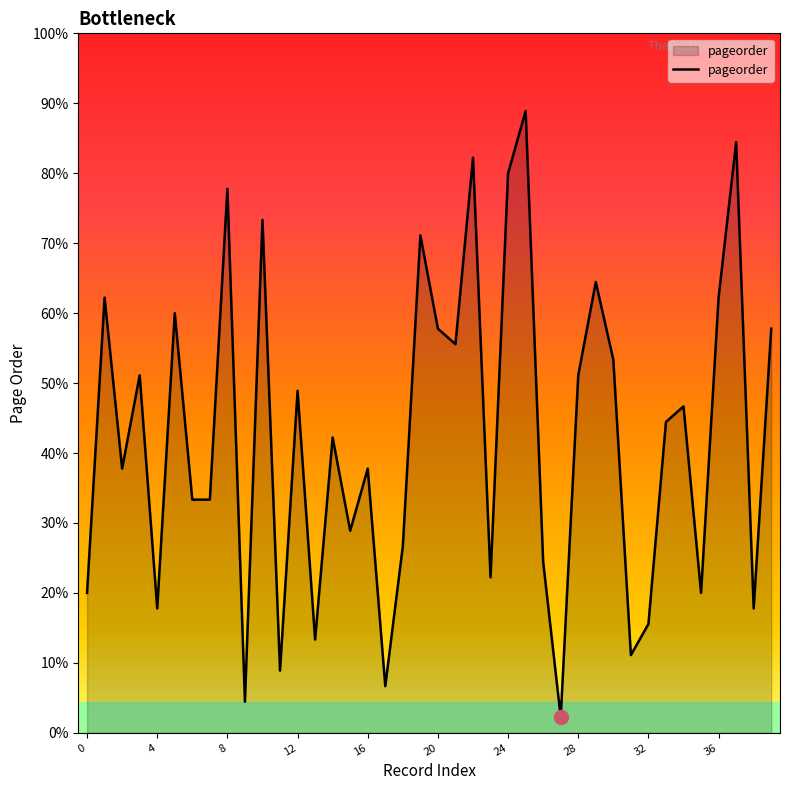

Does the chart have visible grid lines?

No